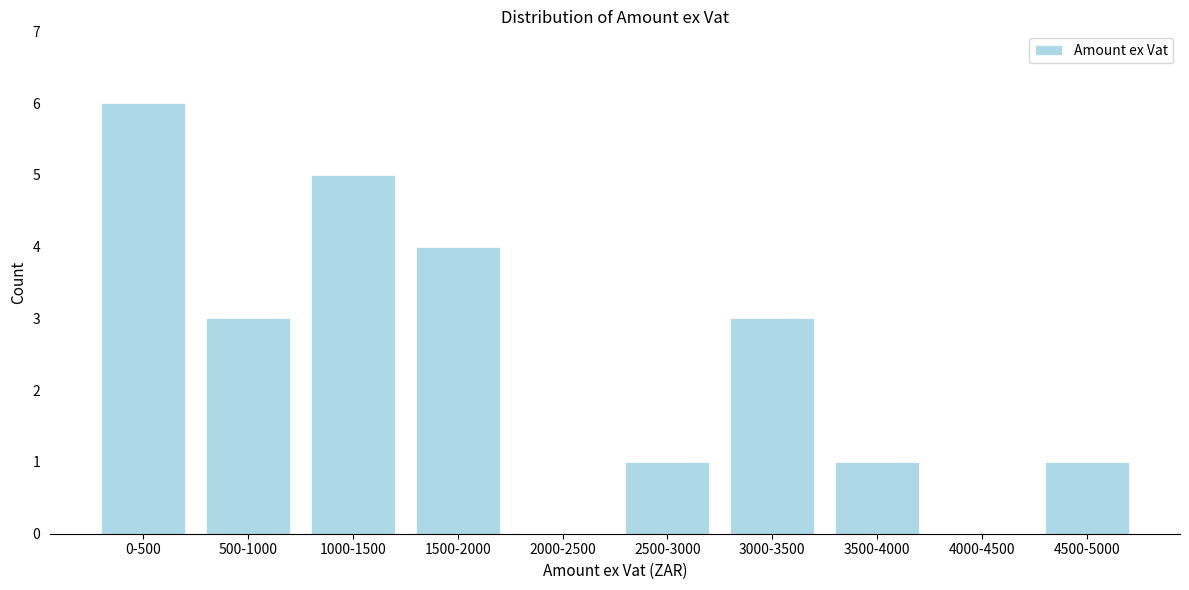

Reading left to right, extract all data points from this chart.

0-500=6	500-1000=3	1000-1500=5	1500-2000=4	2000-2500=0	2500-3000=1	3000-3500=3	3500-4000=1	4000-4500=0	4500-5000=1